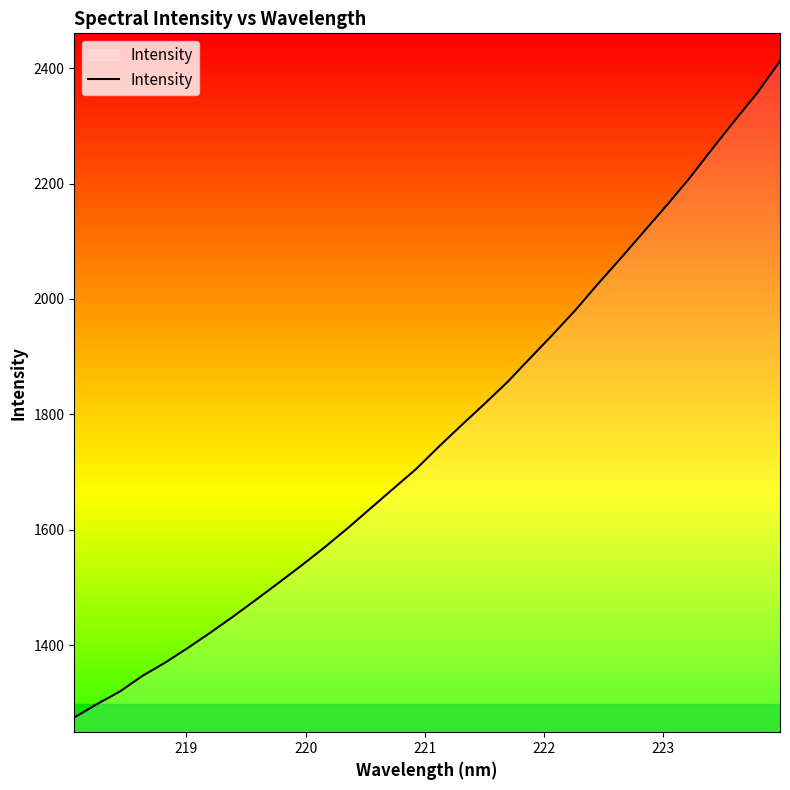

True or false: the data has more than 0 interior local peaks.

False